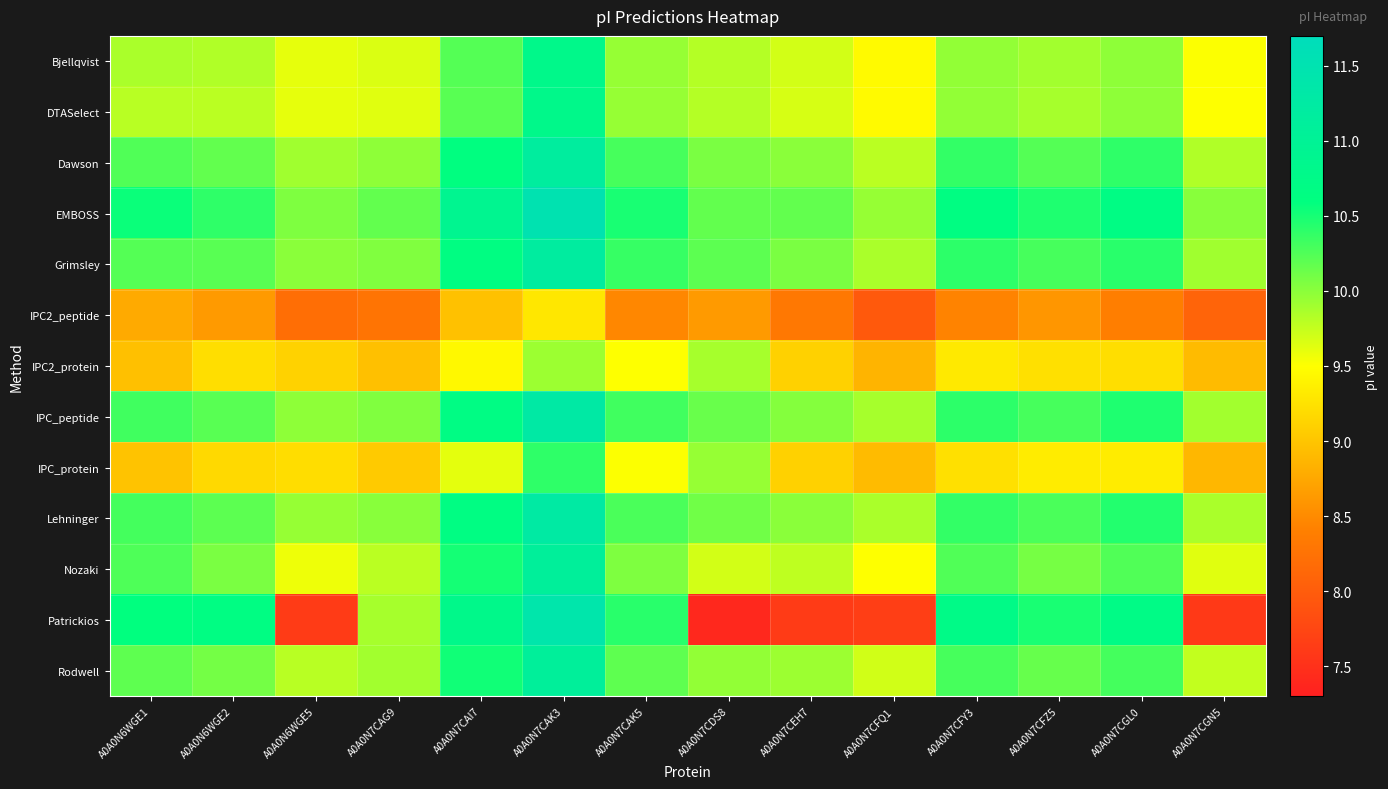

Which category has the lowest value across all series?

A0A0N7CDS8